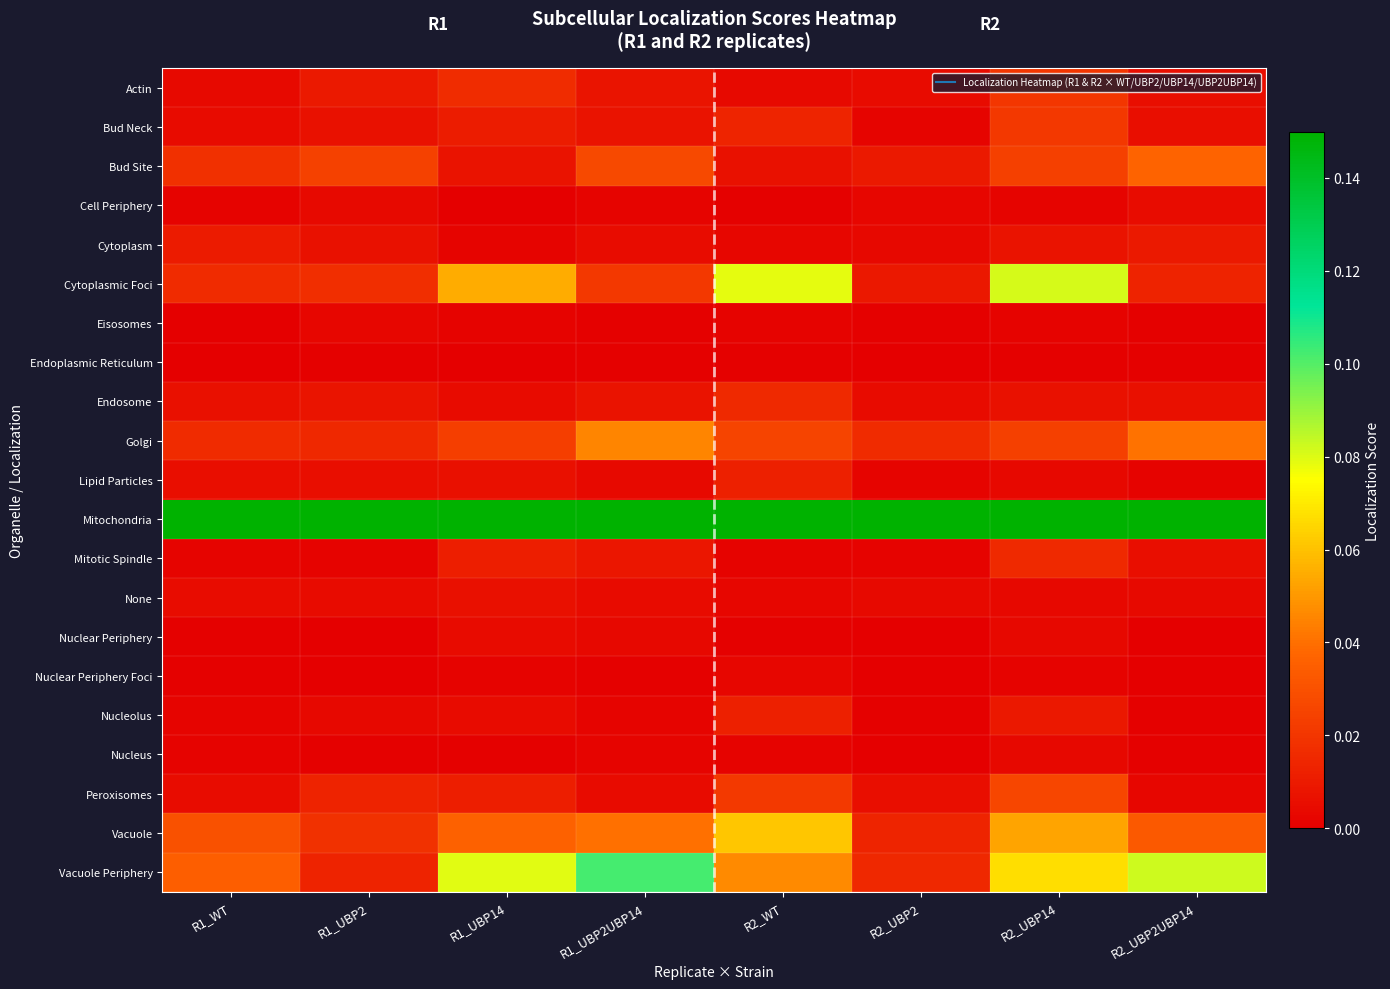

How many distinct data groups are displayed?

21